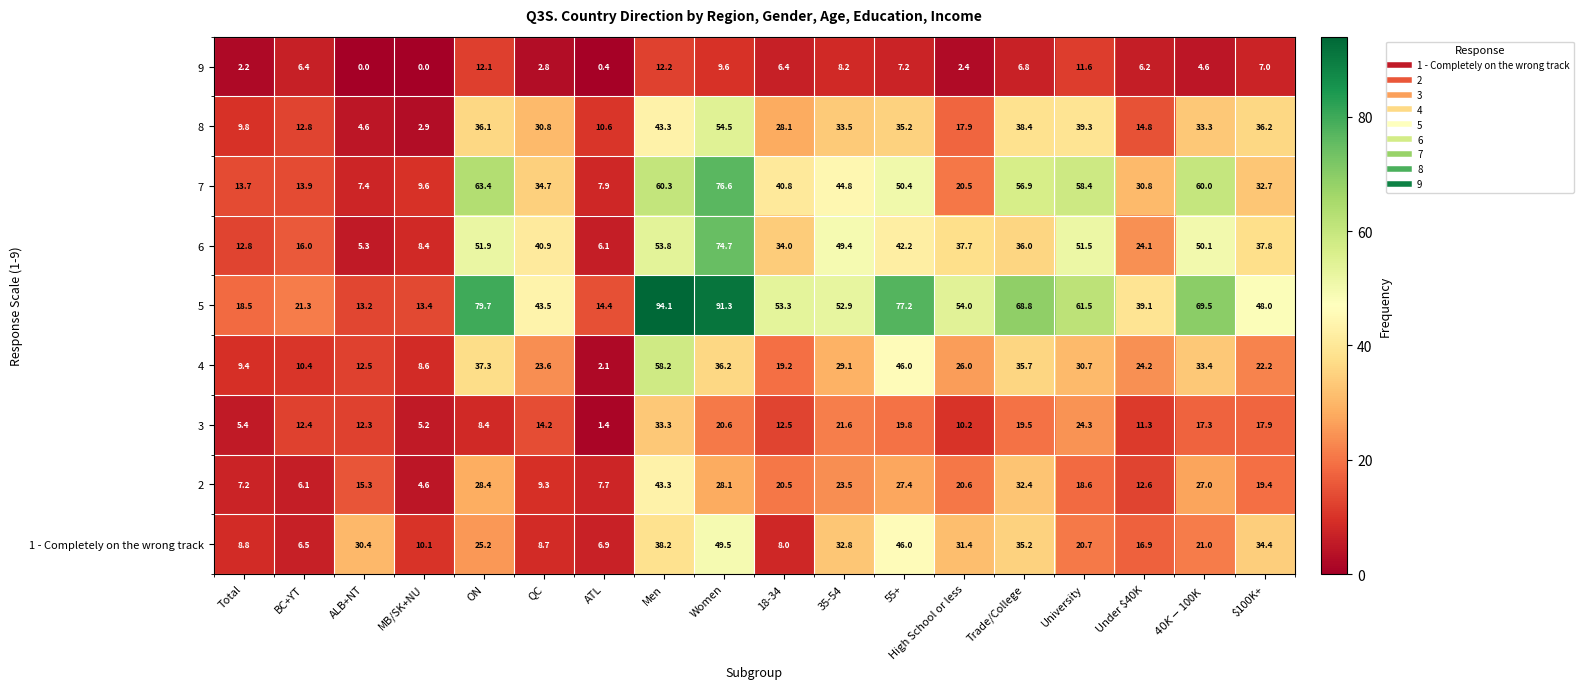

How many data points in 2 are above 20?

9